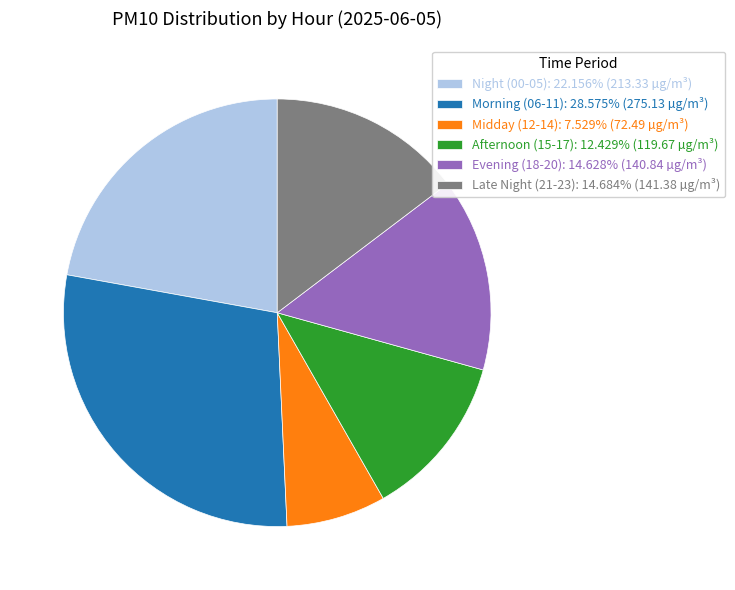

Count the number of slices in the pie.

6